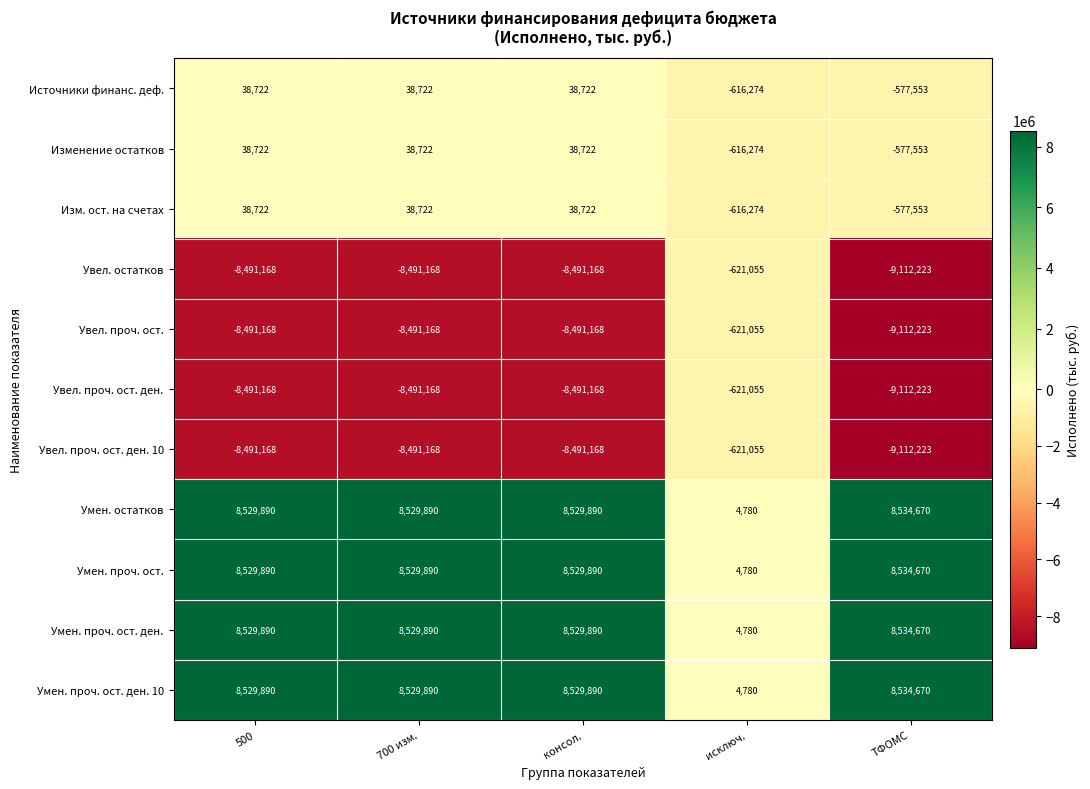

Count the number of categories in the chart.

5